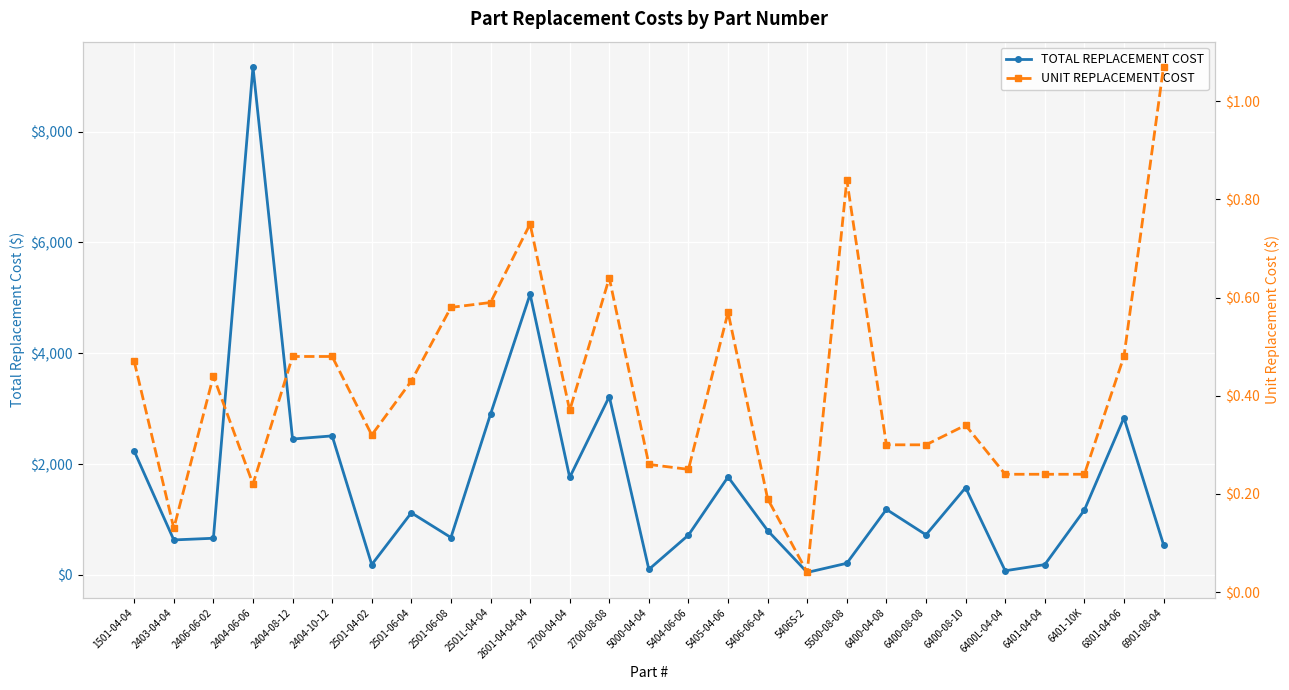

What is the sum of the TOTAL REPLACEMENT COST values at 6400-08-08 and 5405-04-06?

2488.8